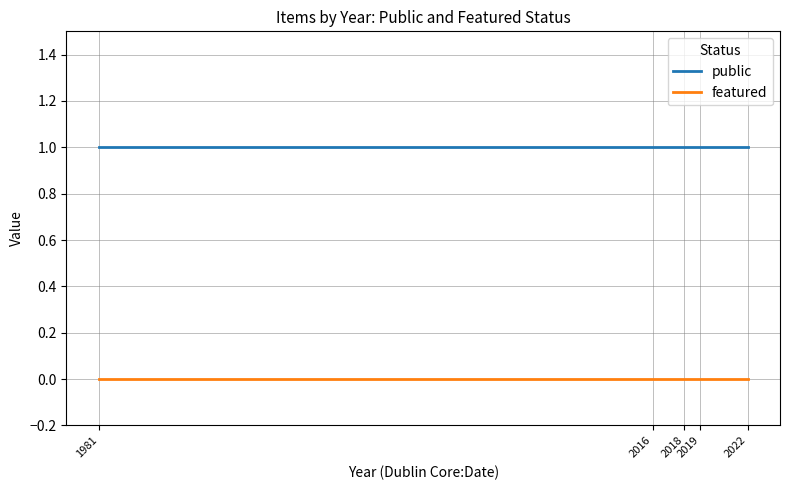

True or false: public has more than 1 points higher than both neighbors.

False